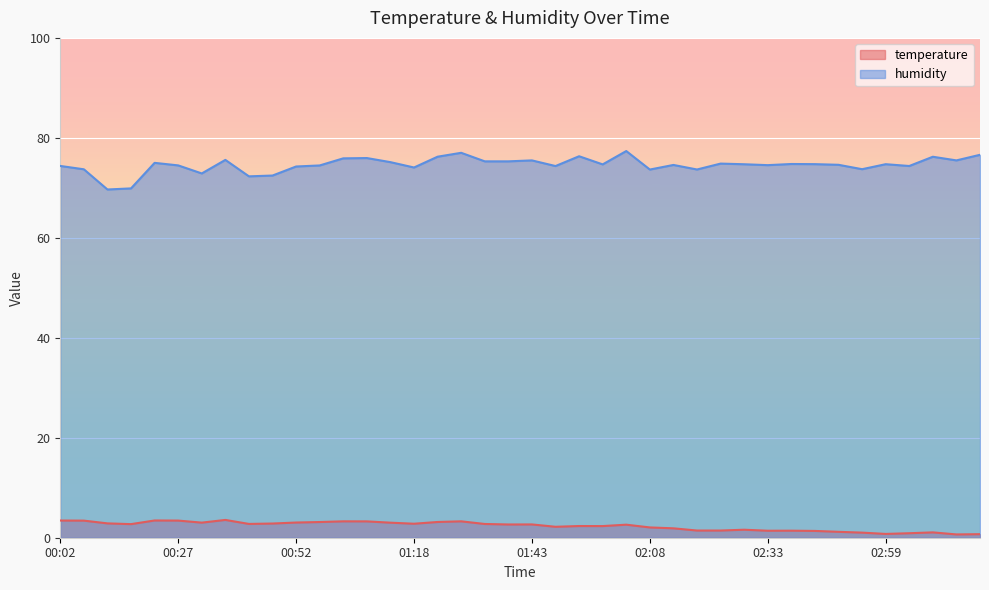

How many lines are shown in the chart?

2